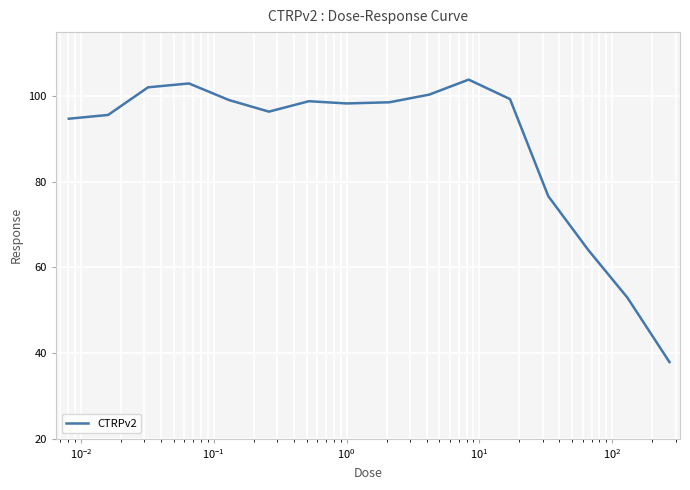

What is the minimum value shown in the chart?

37.9